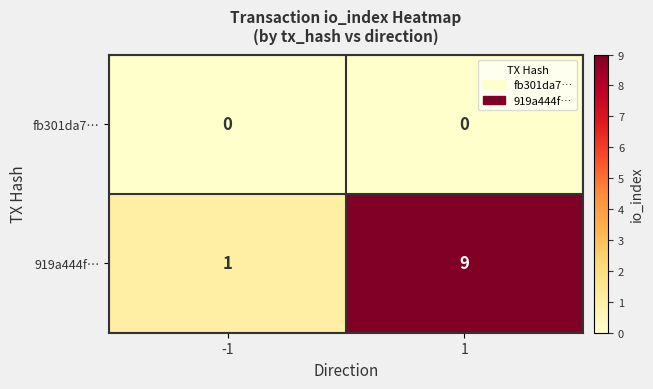

Which series has the largest range (max minus min)?

919a444f…